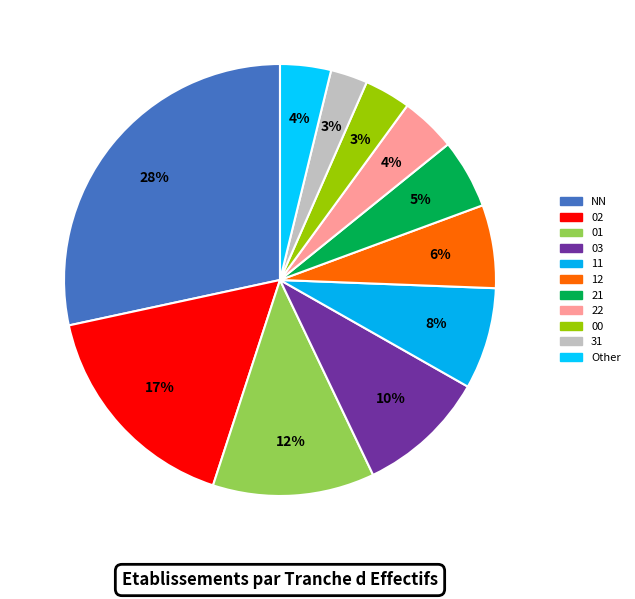

To the nearest percent, what percentage of the pie is 22?

4%